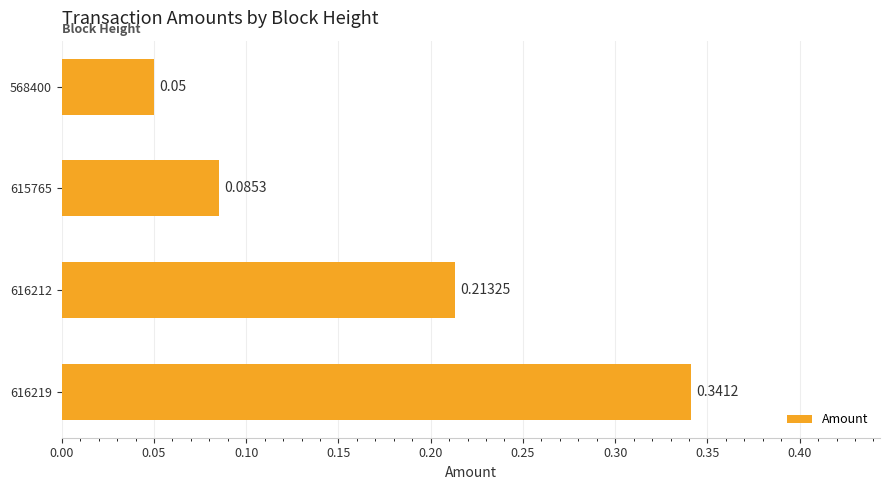

List the labels in order of value, largest first.

616219, 616212, 615765, 568400